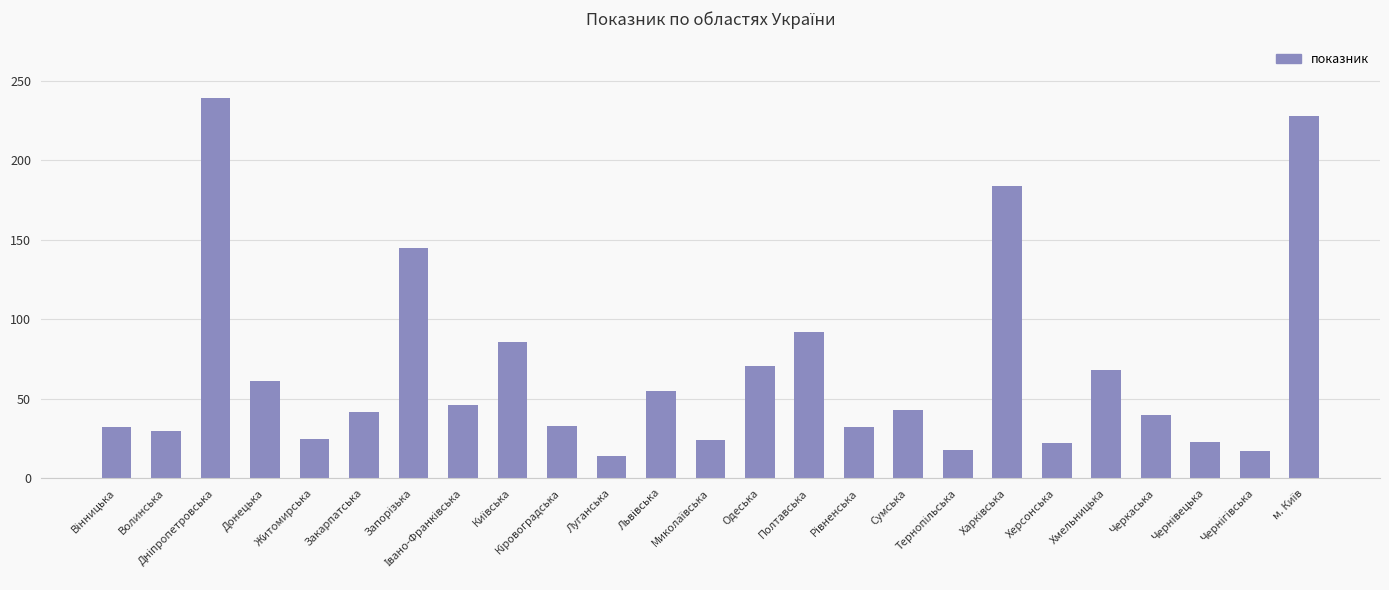

What is the sum of all values?

1670